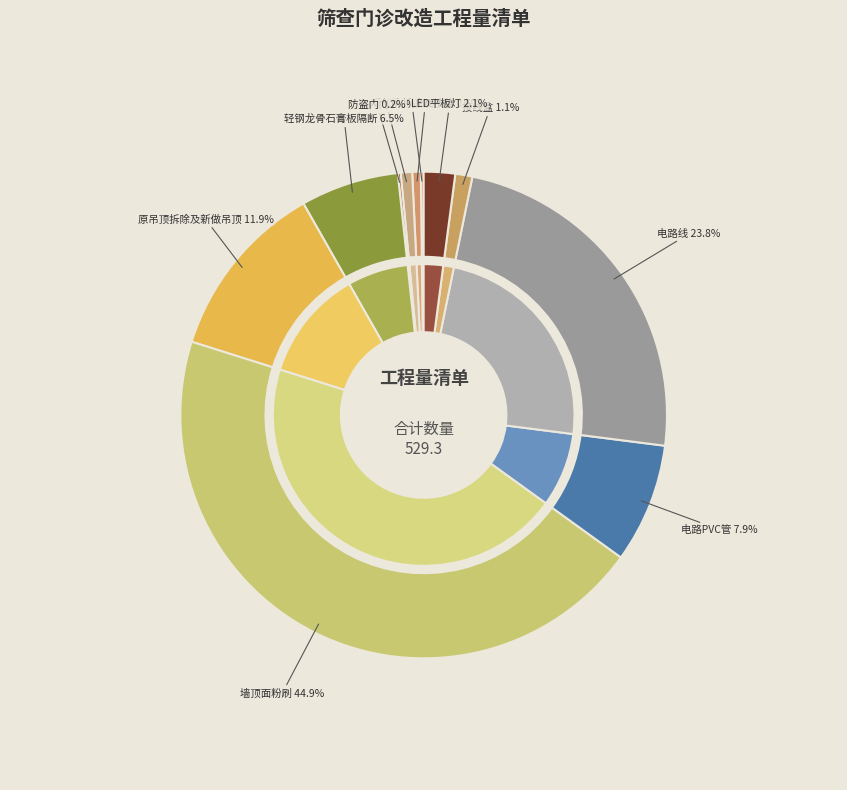

What portion of the pie excludes 电路PVC管?

92.1%